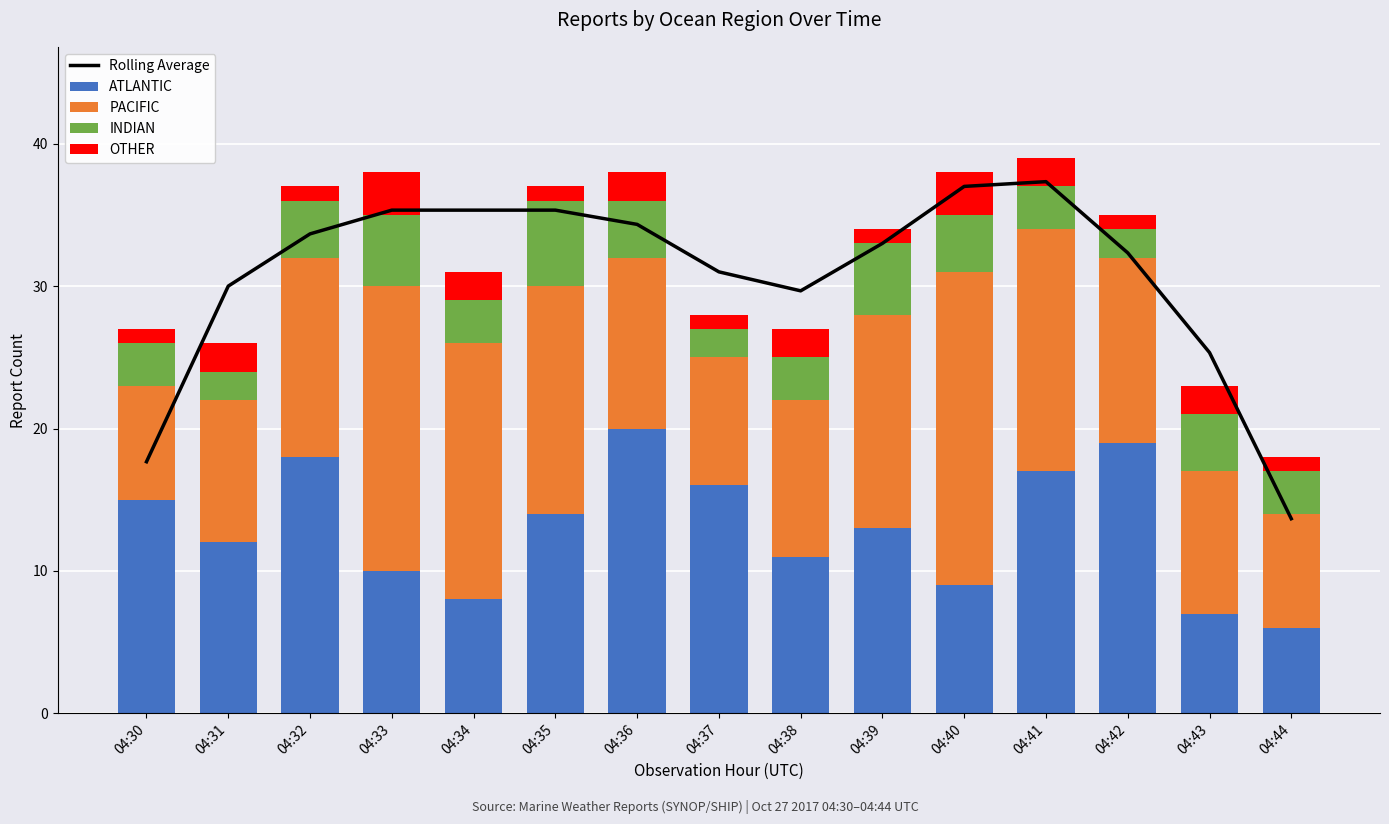

Which has a higher value, 04:44 or 04:38?

04:38